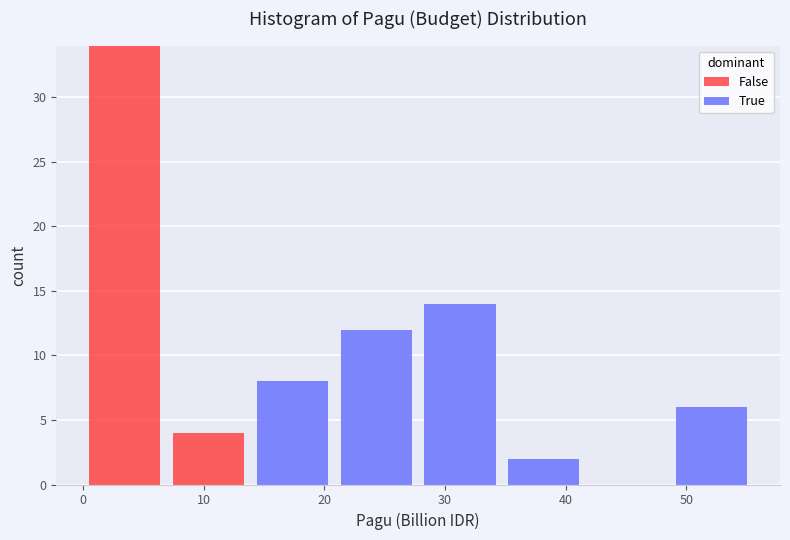

Reading left to right, transcribe this chart: for each stacked bar, give the range it covers on the x-axis and its total height. Neither the bar edges nor the heights are printed on the chart, so give them approximately, as read against the axes.

0 to 7: 34
7 to 14: 4
14 to 21: 8
21 to 28: 12
28 to 35: 14
35 to 42: 2
42 to 49: 0
49 to 56: 6